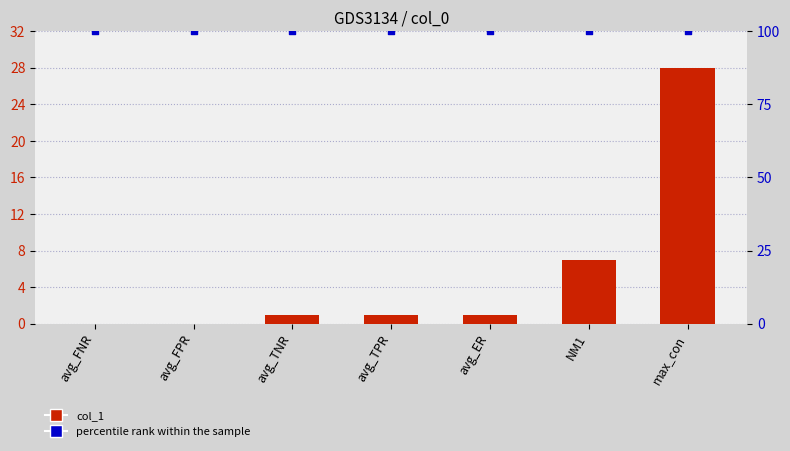

At how many categories does at least one series exceed 92?

7